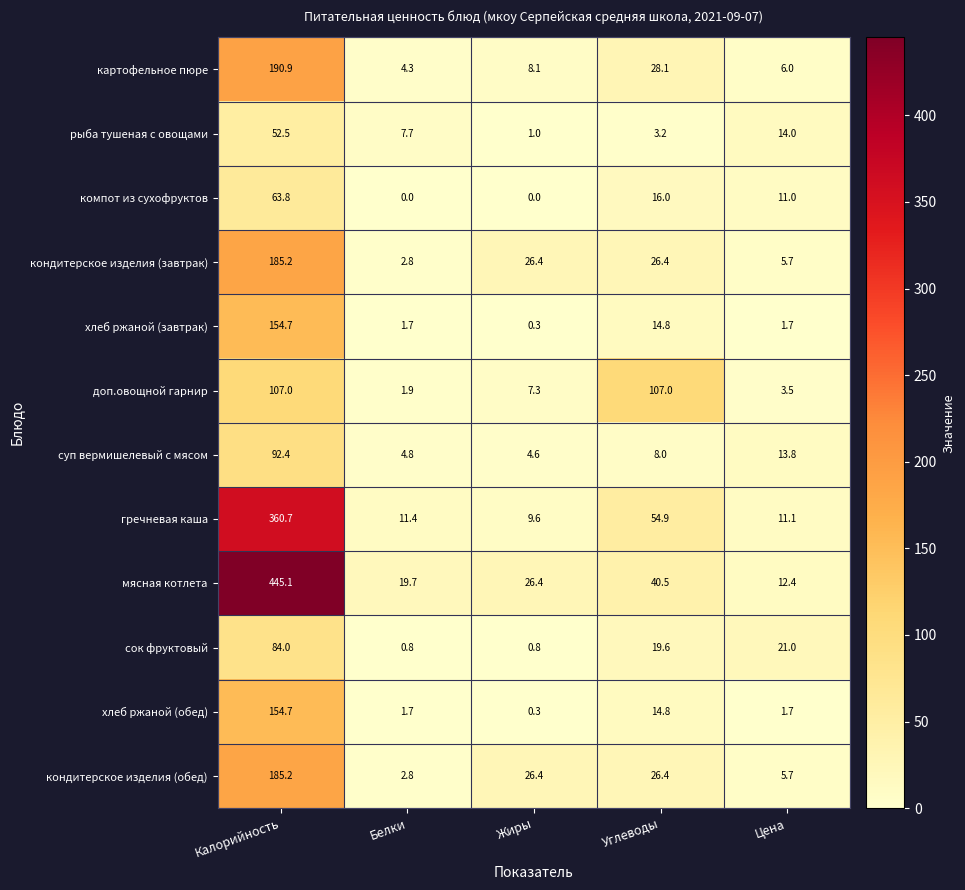

At which category is the sum across all series the highest?

Калорийность